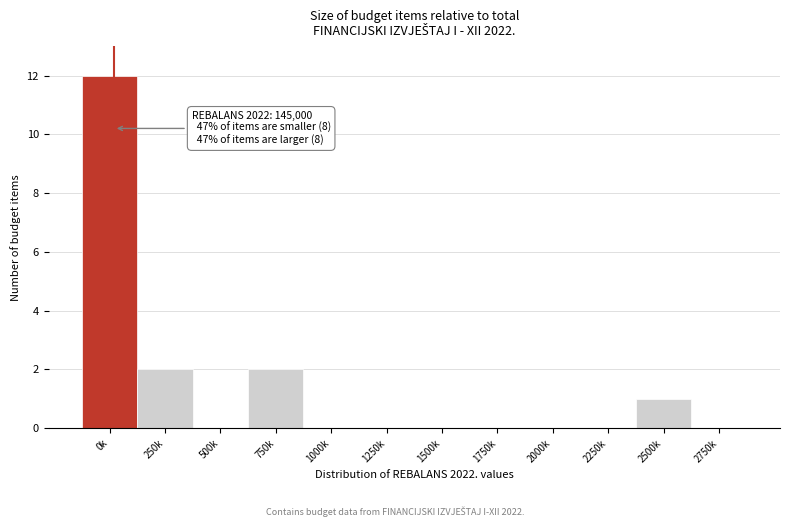

Reading left to right, what are all the values shown in this chart?

0k=12	250k=2	500k=0	750k=2	1000k=0	1250k=0	1500k=0	1750k=0	2000k=0	2250k=0	2500k=1	2750k=0